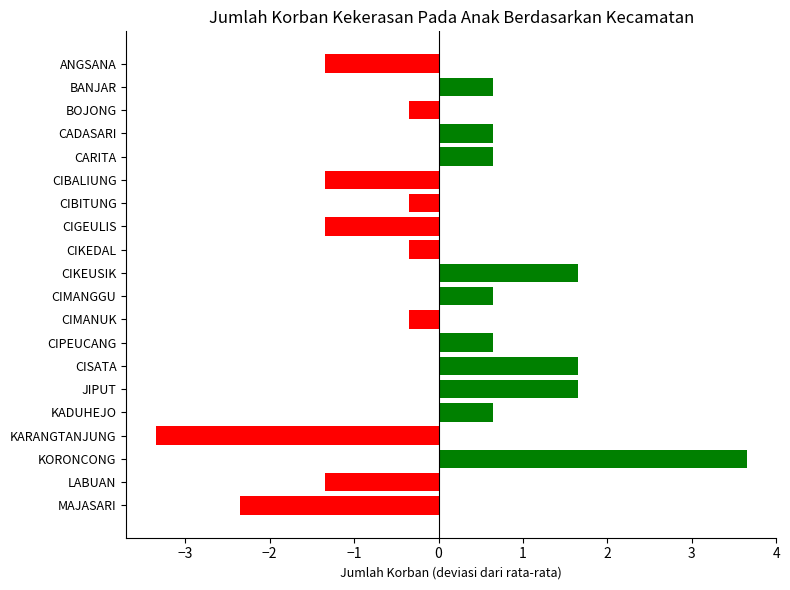

What is the greatest value displayed?

3.7